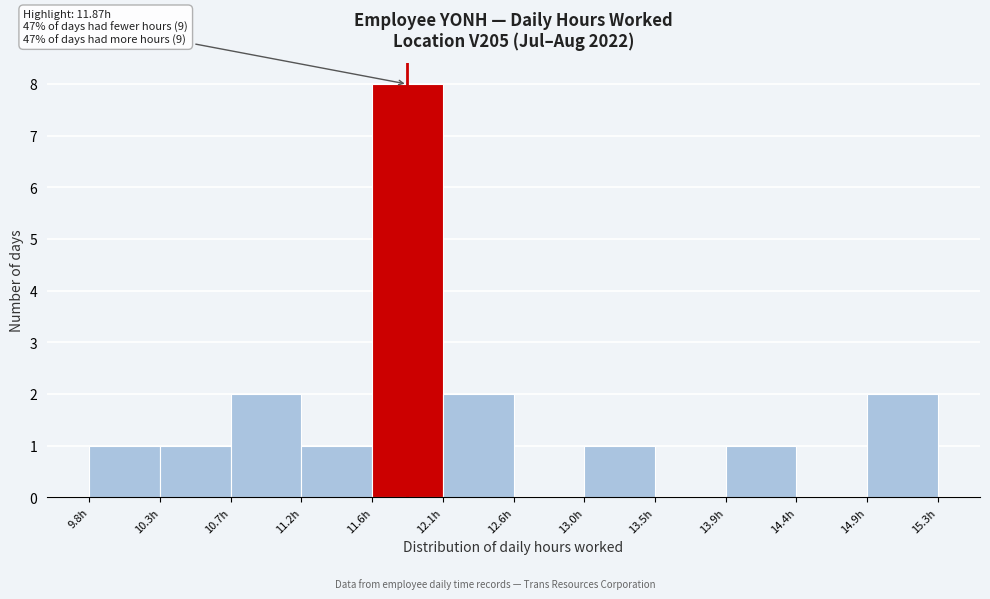

Which range on the x-axis has the tallest bar?

11.64 to 12.10